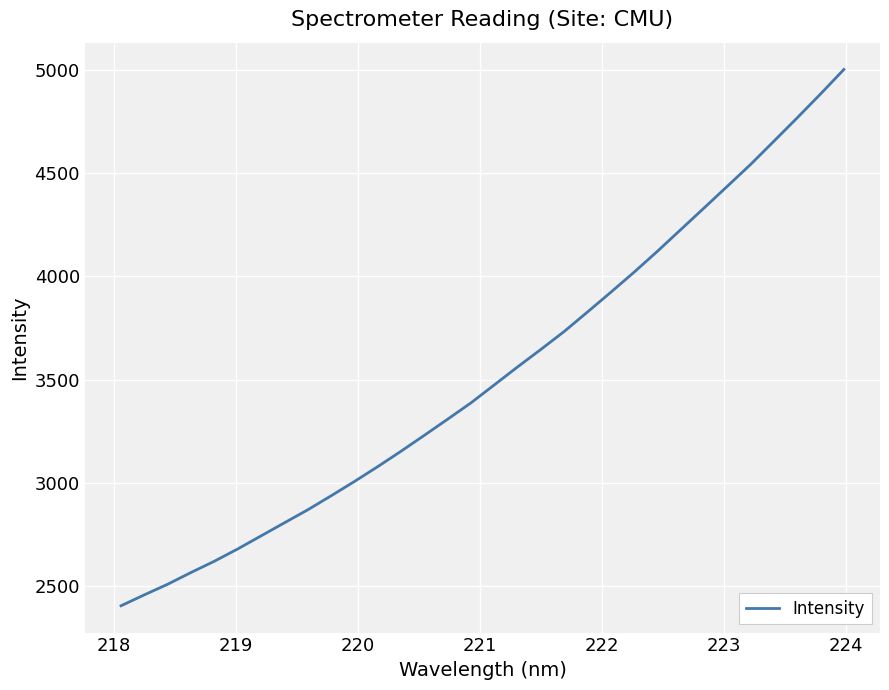

Reading left to right, transcribe all the data shown in this chart.

2406.2	2459.2	2510.6	2567.4	2621.8	2681.3	2744.5	2807.7	2870.6	2938.3	3007.6	3079.5	3154.2	3231.3	3309.3	3388.4	3475.2	3562.3	3647.1	3733.9	3828.3	3923.8	4020.9	4122.0	4226.7	4331.3	4436.6	4542.3	4654.7	4767.7	4883.0	5001.3